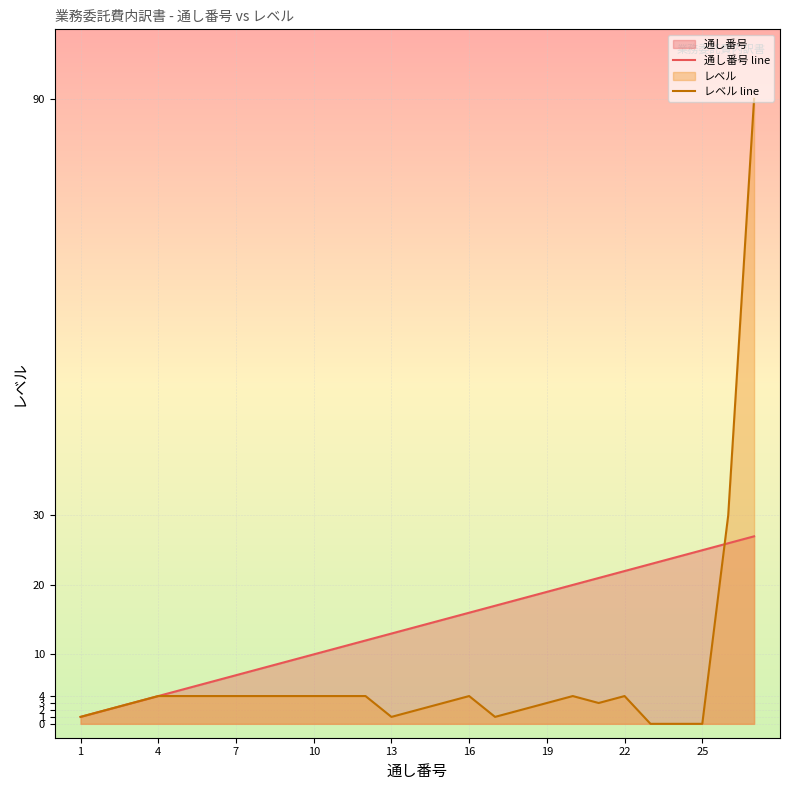

True or false: 通し番号 line has a value of 7 at 7.

True